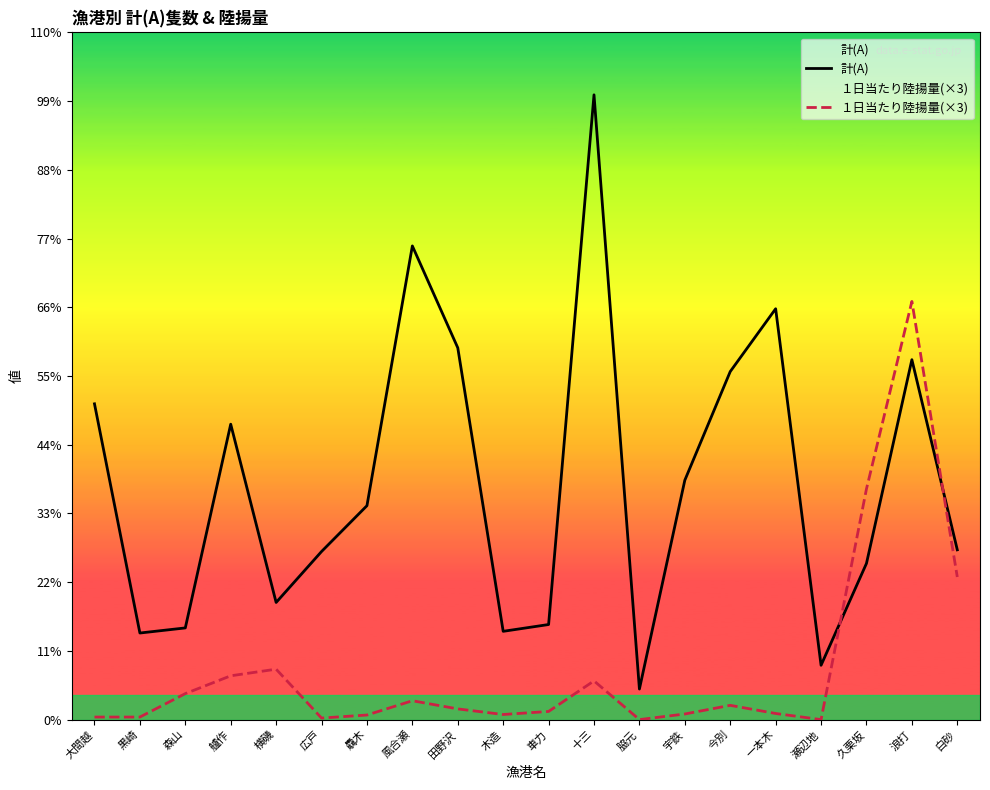

What is the label of the 19th point from the right?

黒崎